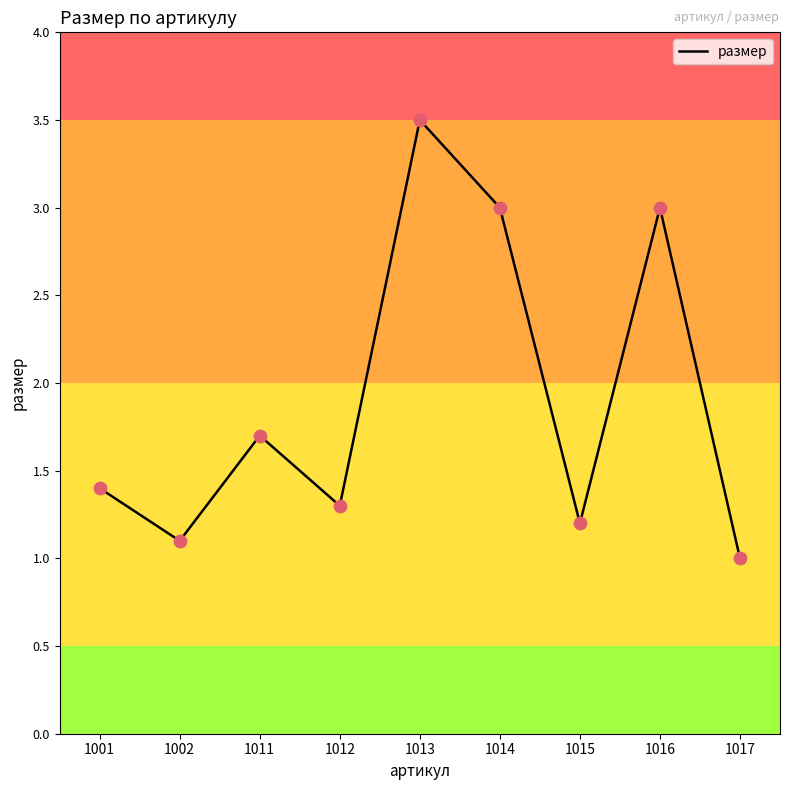

Which has a higher value, 1002 or 1012?

1012